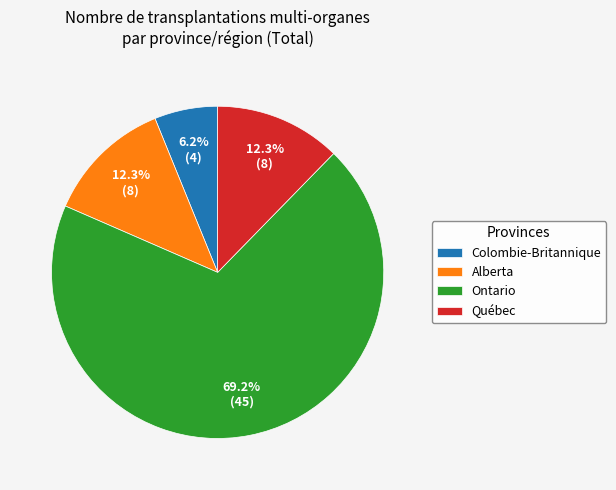

Is Colombie-Britannique the majority of the pie?

No